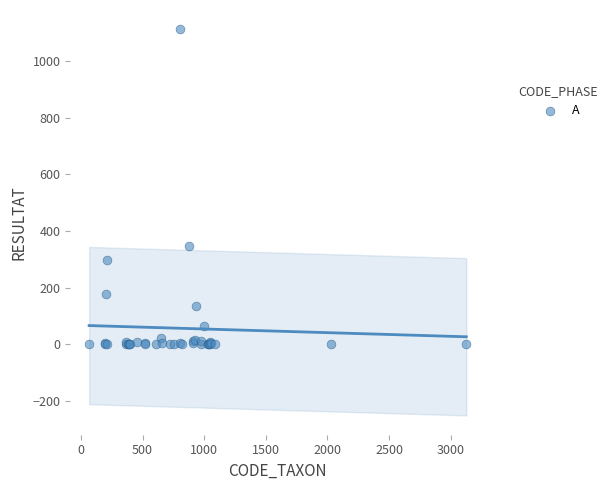

What Y value in the scatter plot is closest to 556?

346